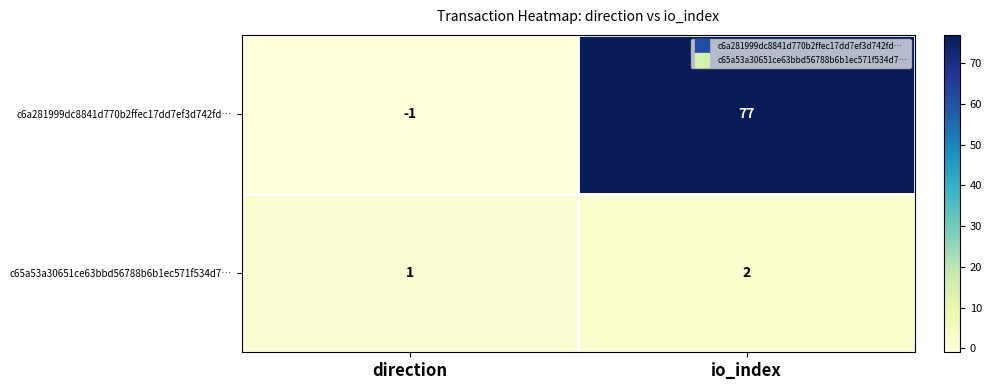

Which series has the largest total across all categories?

c6a281999dc8841d770b2ffec17dd7ef3d742fd…